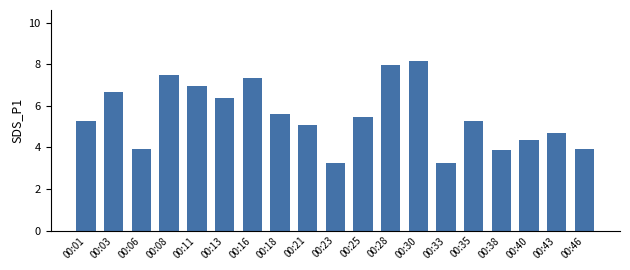

The value at 00:30 is 3.9. True or false?

False